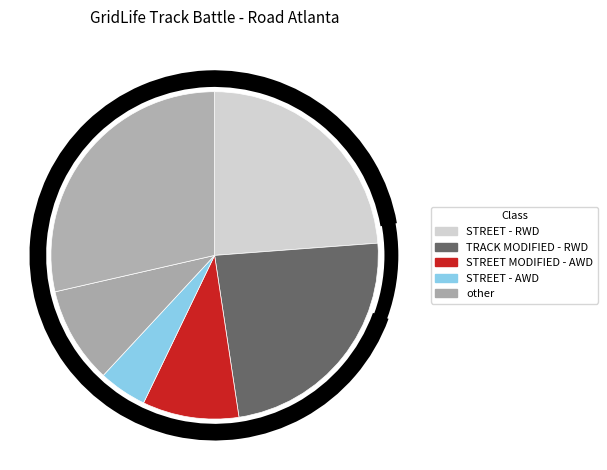

How many segments does this pie chart have?

6